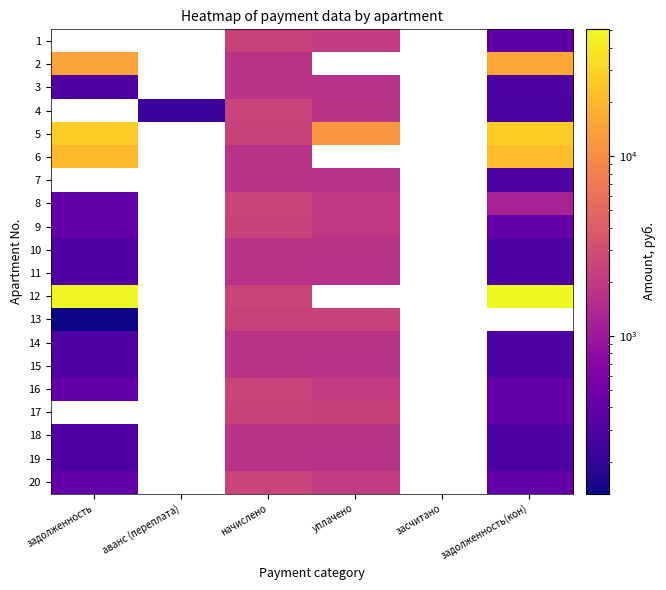

How many series are shown in this chart?

20